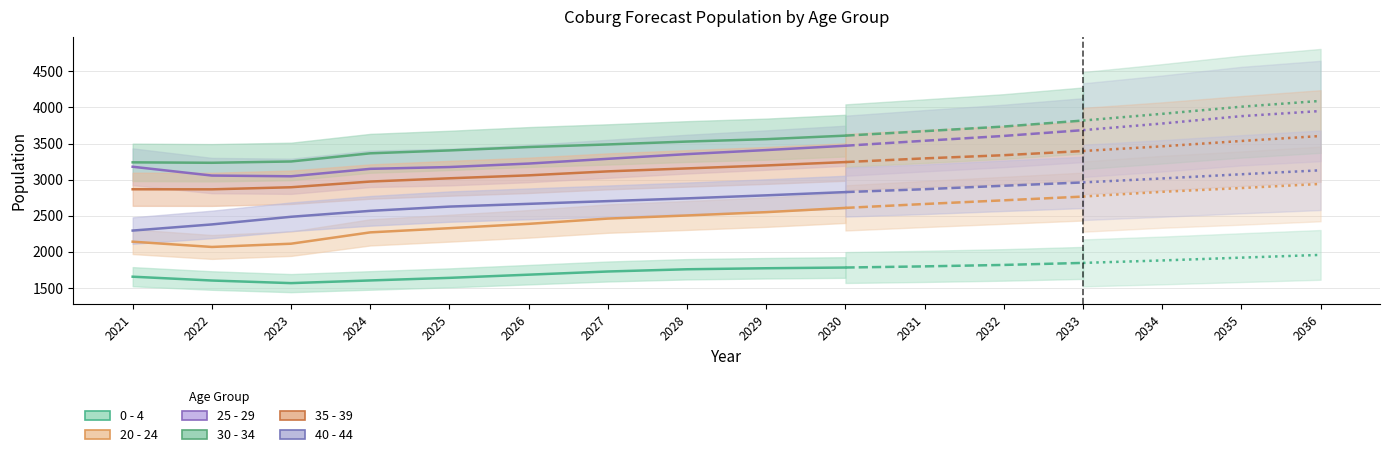

Reading left to right, list all the values displayed in this chart.

0 - 4: 2021=1656	2022=1603	2023=1567	2024=1604	2025=1640	2026=1684	2027=1728	2028=1759	2029=1773	2030=1783	2031=1799	2032=1819	2033=1847	2034=1881	2035=1920	2036=1958
20 - 24: 2021=2141	2022=2068	2023=2113	2024=2270	2025=2328	2026=2388	2027=2461	2028=2504	2029=2550	2030=2609	2031=2663	2032=2714	2033=2766	2034=2832	2035=2884	2036=2941
25 - 29: 2021=3179	2022=3057	2023=3047	2024=3150	2025=3175	2026=3223	2027=3289	2028=3354	2029=3410	2030=3470	2031=3539	2032=3606	2033=3686	2034=3778	2035=3880	2036=3951
30 - 34: 2021=3240	2022=3234	2023=3252	2024=3365	2025=3405	2026=3452	2027=3488	2028=3528	2029=3561	2030=3610	2031=3672	2032=3736	2033=3819	2034=3912	2035=4011	2036=4091
35 - 39: 2021=2867	2022=2866	2023=2895	2024=2974	2025=3019	2026=3060	2027=3115	2028=3156	2029=3197	2030=3244	2031=3295	2032=3339	2033=3397	2034=3462	2035=3536	2036=3605
40 - 44: 2021=2295	2022=2380	2023=2486	2024=2568	2025=2627	2026=2665	2027=2703	2028=2741	2029=2783	2030=2828	2031=2868	2032=2916	2033=2962	2034=3017	2035=3075	2036=3130